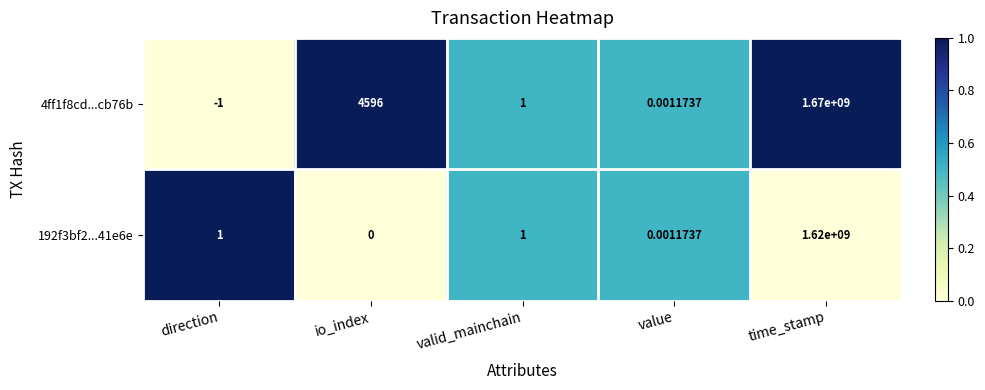

At which category does the chart reach its peak across all series?

time_stamp